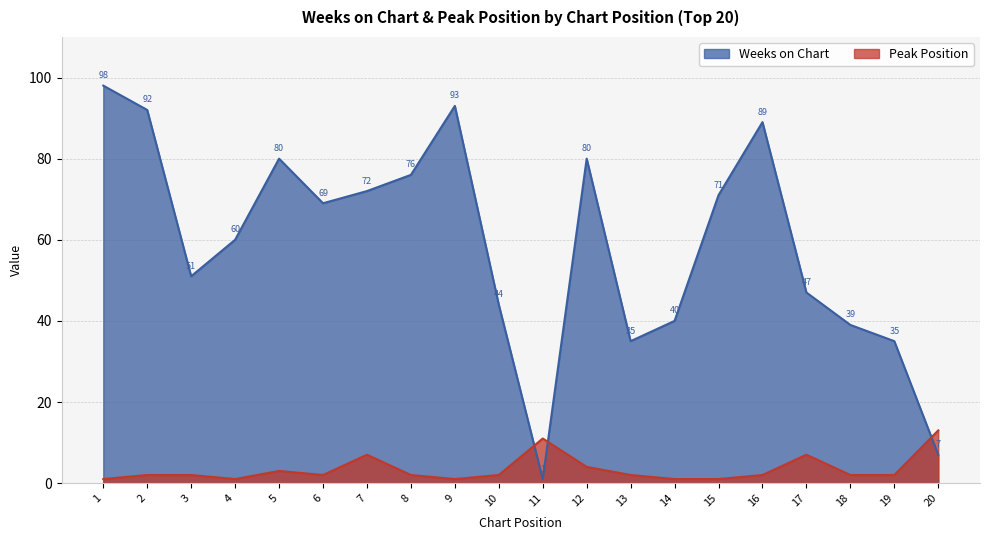

True or false: Weeks on Chart has more than 2 points higher than both neighbors.

True